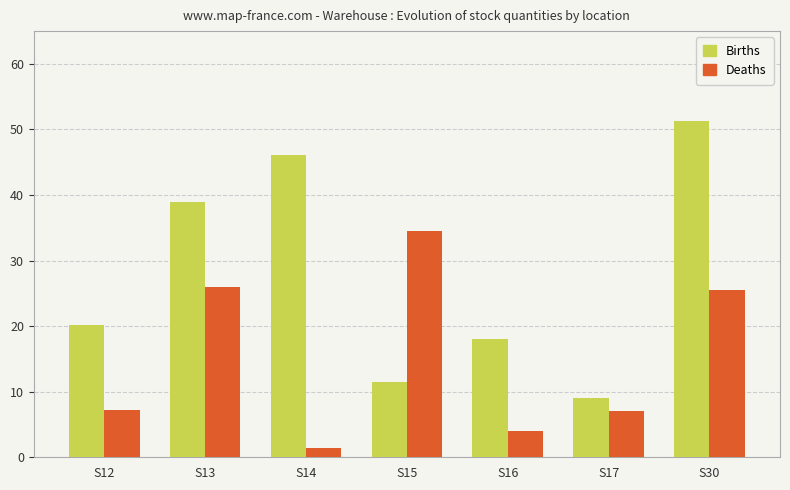

What is the value of the Births bar at the 6th from the left?

9.0